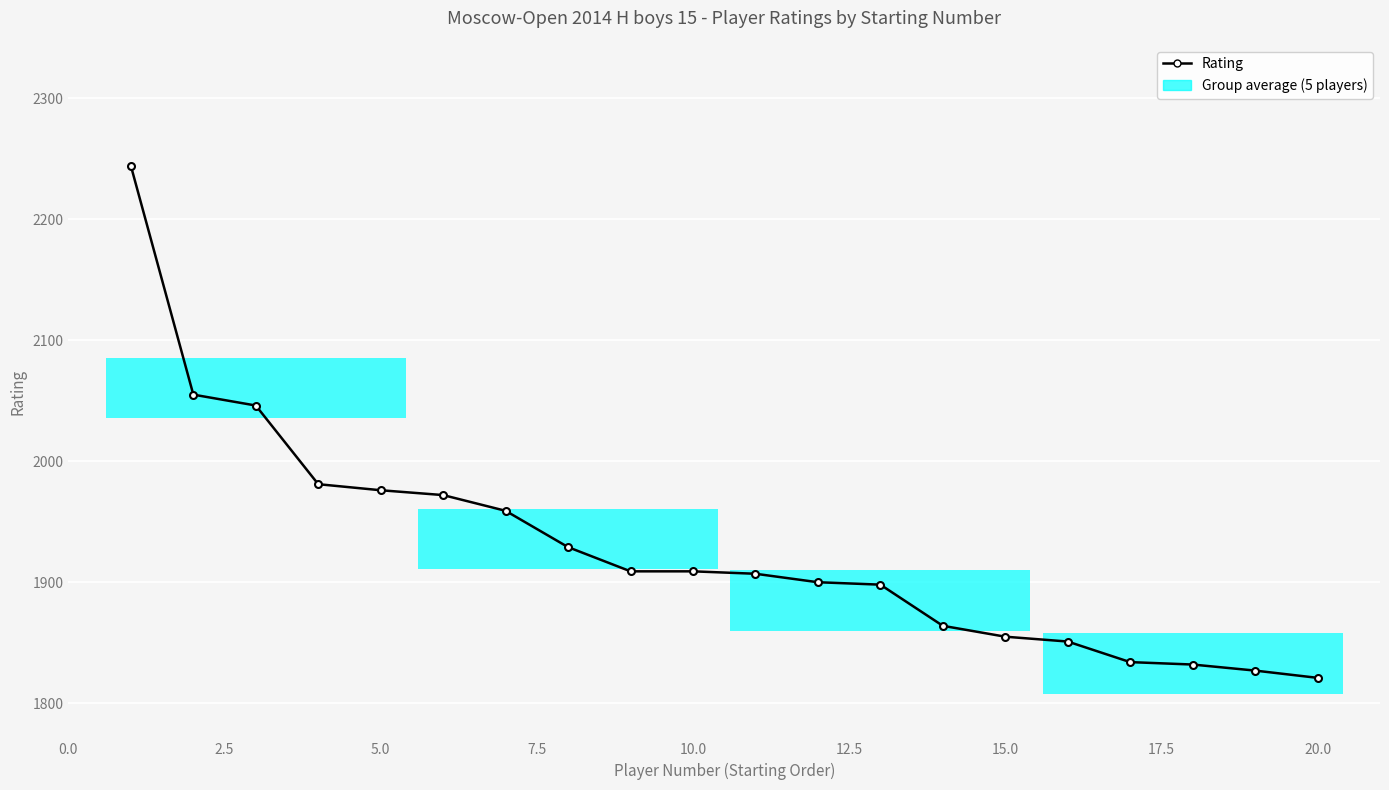

What is the minimum value shown in the chart?

1821